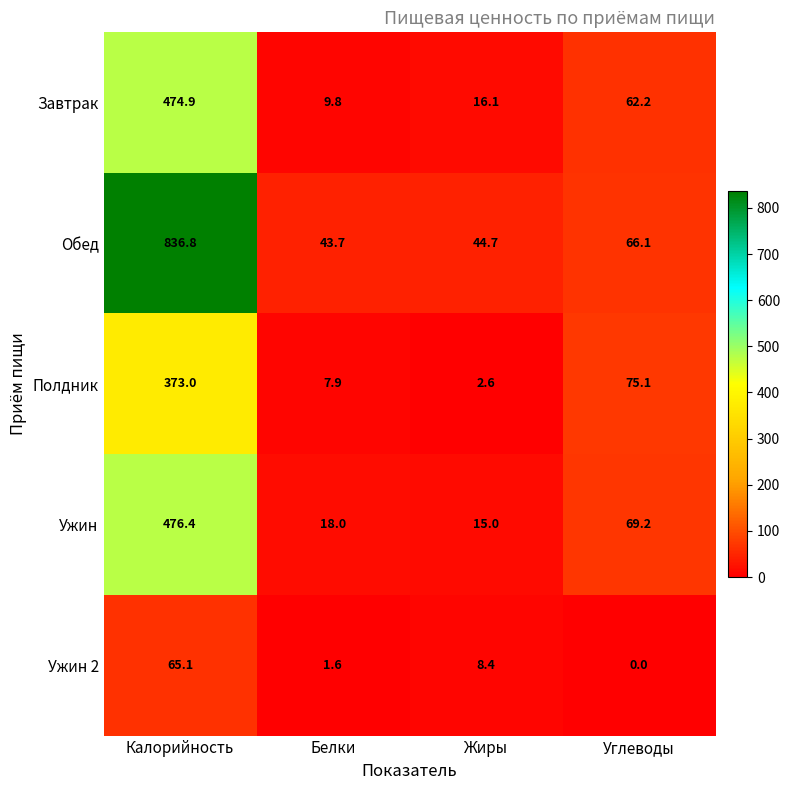

Which series has the largest total across all categories?

Обед